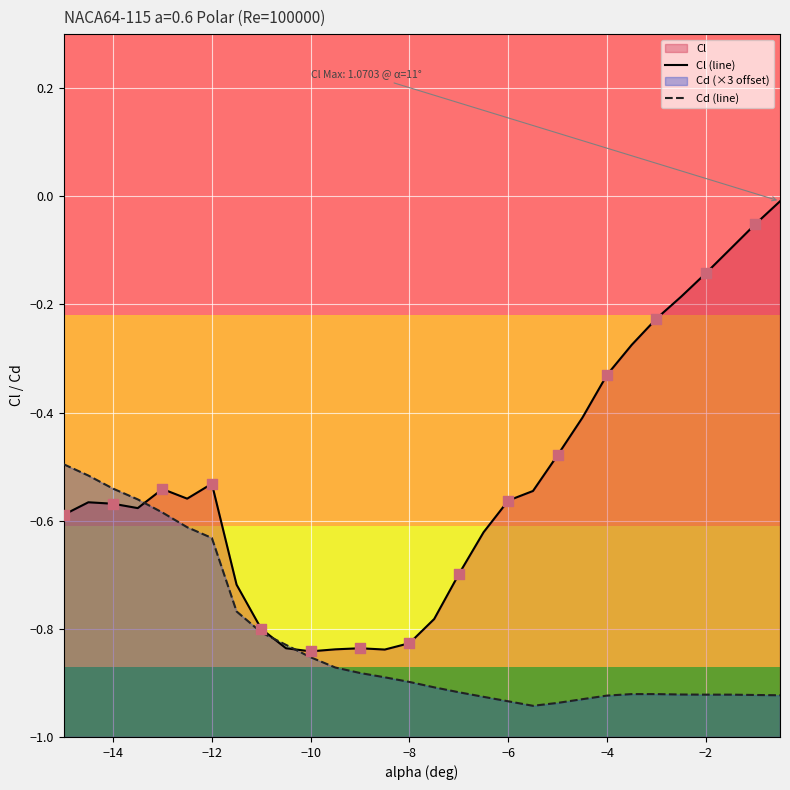

Which series has the largest total across all categories?

Cl (line)